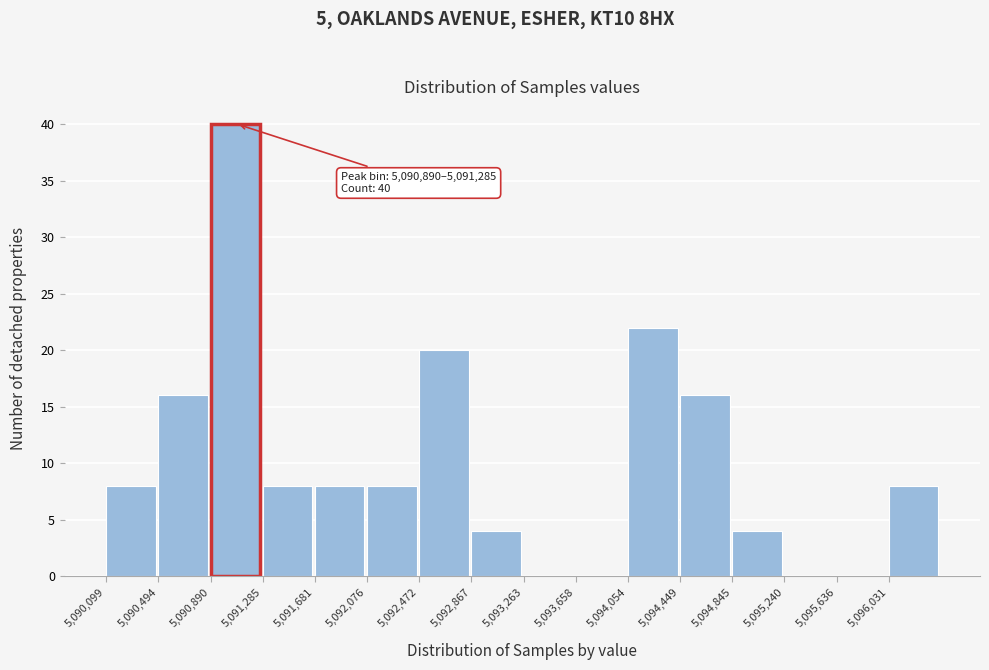

Over which range of the x-axis is the bar tallest?

5090900 to 5091300